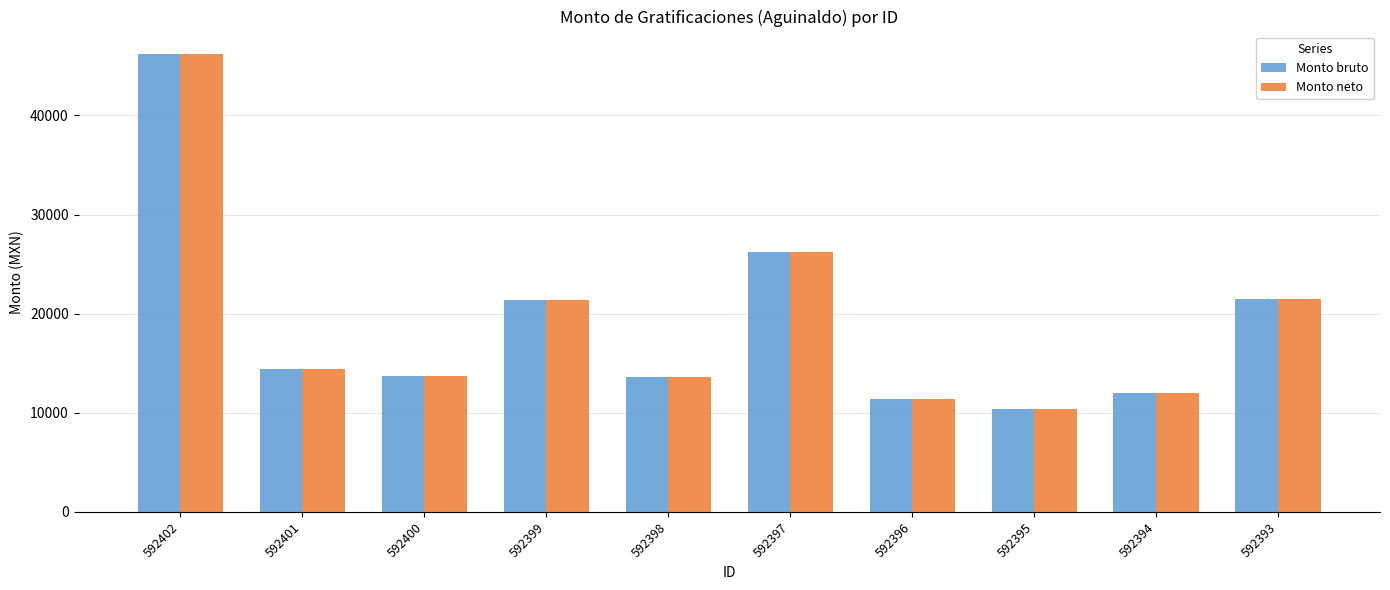

What is the difference between the Monto neto values at 592393 and 592394?

9509.8